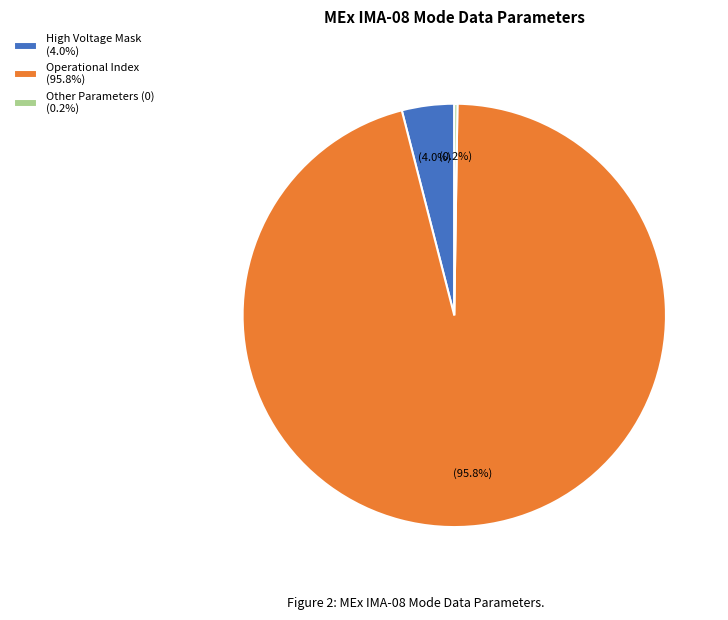

Which slice is the largest?

Operational Index (95.8%)